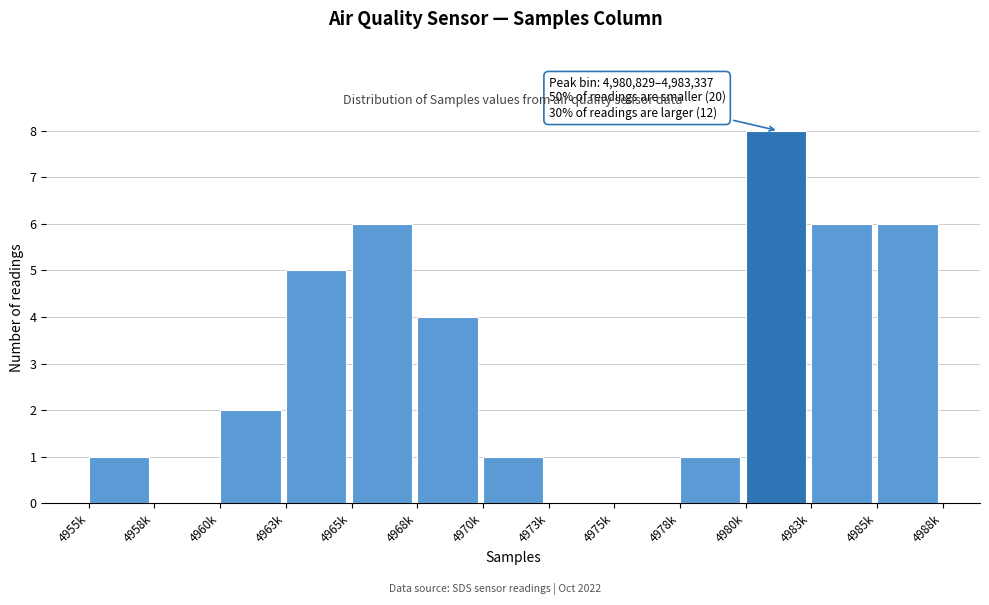

Reading left to right, extract all data points from this chart.

4955k=1	4958k=0	4960k=2	4963k=5	4965k=6	4968k=4	4970k=1	4973k=0	4975k=0	4978k=1	4980k=8	4983k=6	4985k=6